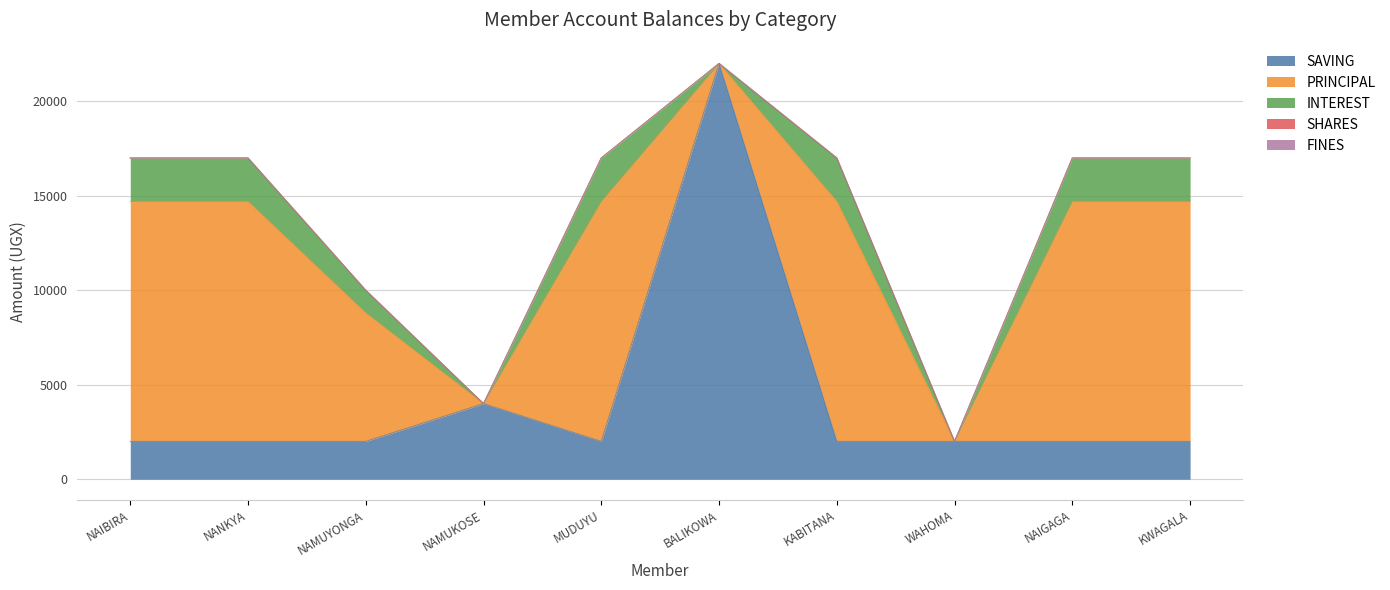

What are all the series names shown in the legend?

SAVING, PRINCIPAL, INTEREST, SHARES, FINES